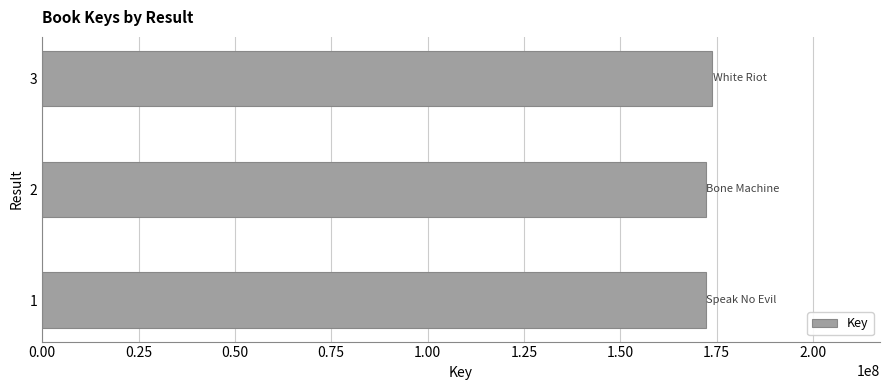

What is the average value?

172740911